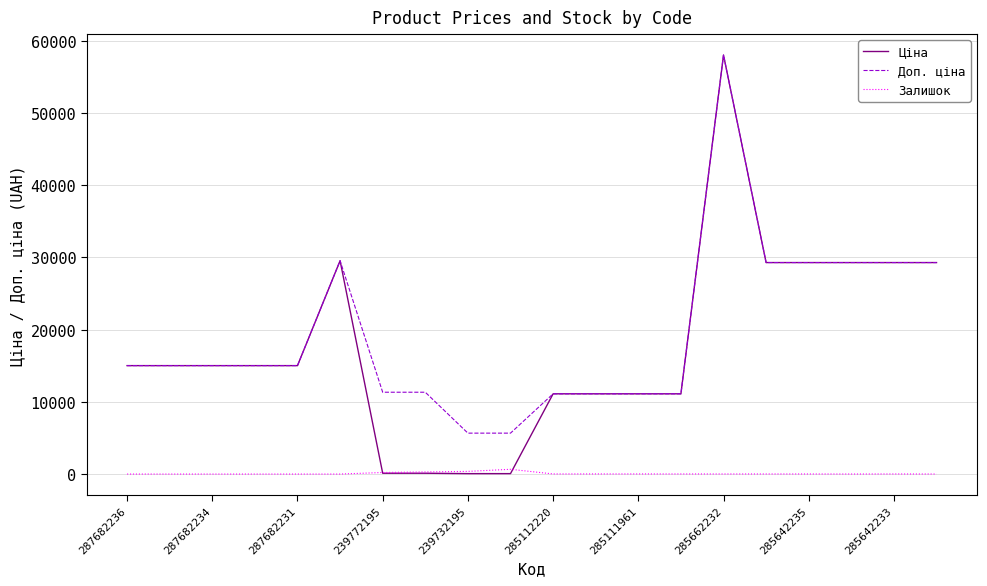

True or false: Залишок and Доп. ціна cross at least once.

False